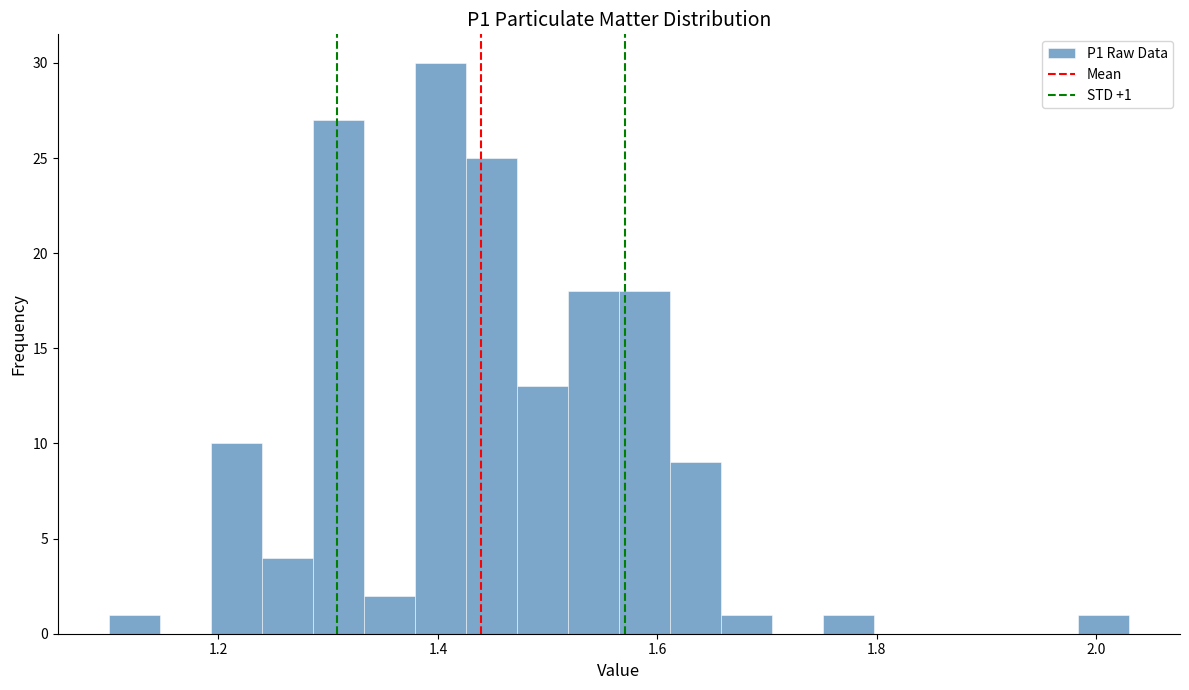

Around what value on the x-axis is the tallest bar? Give the approximate position of its centre, as read against the axis.

1.40